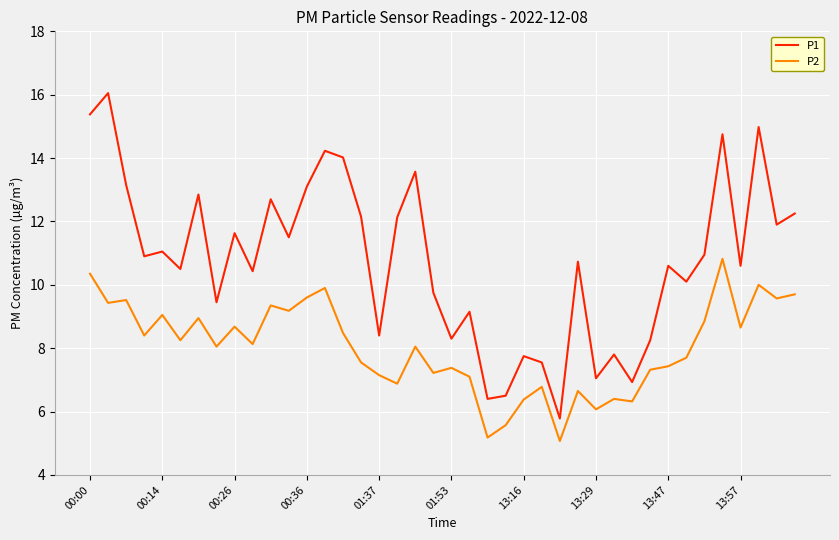

Rank the series by their maximum value, from lowest to highest.

P2, P1